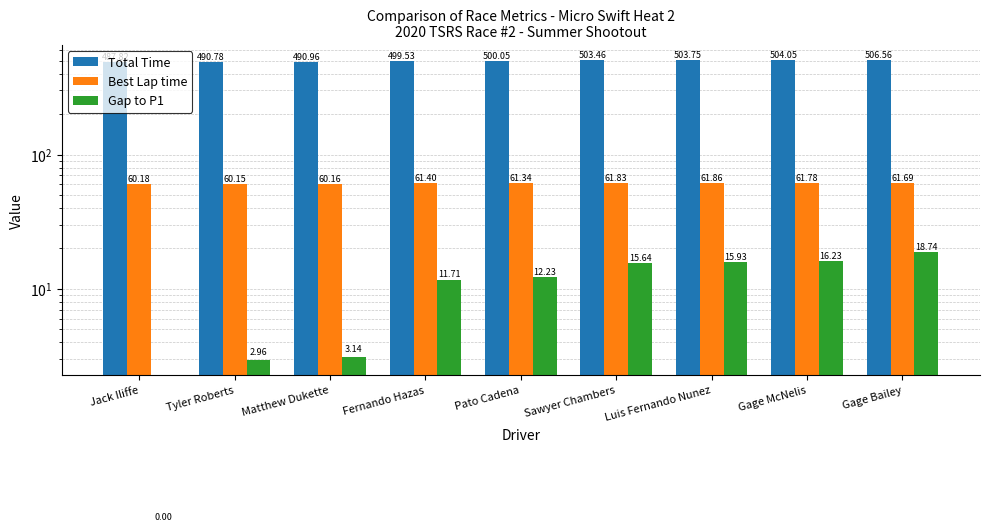

What are all the series names shown in the legend?

Total Time, Best Lap time, Gap to P1